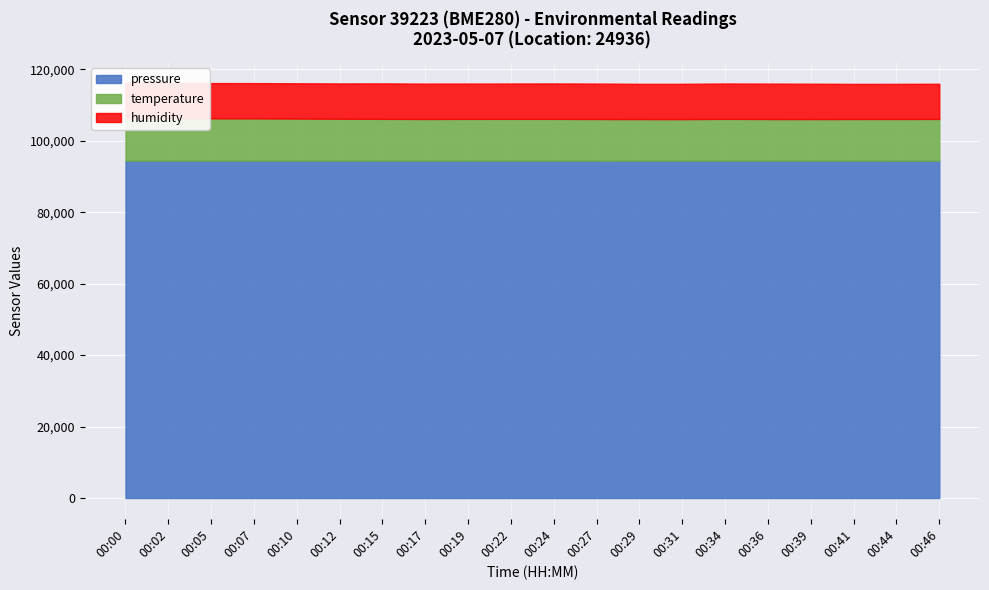

The value of pressure at 00:12 is 94441.1. True or false?

True